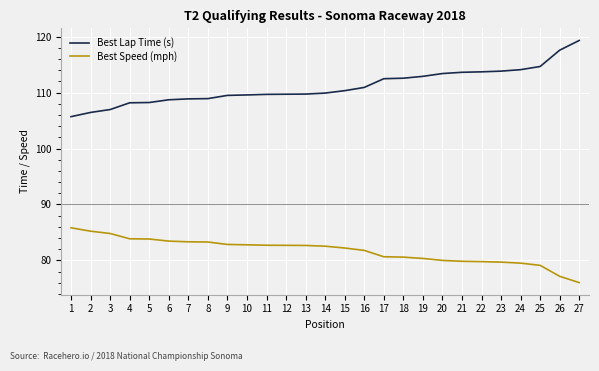

What is the difference between the second highest and minimum values in the Best Lap Time (s) series?

11.9